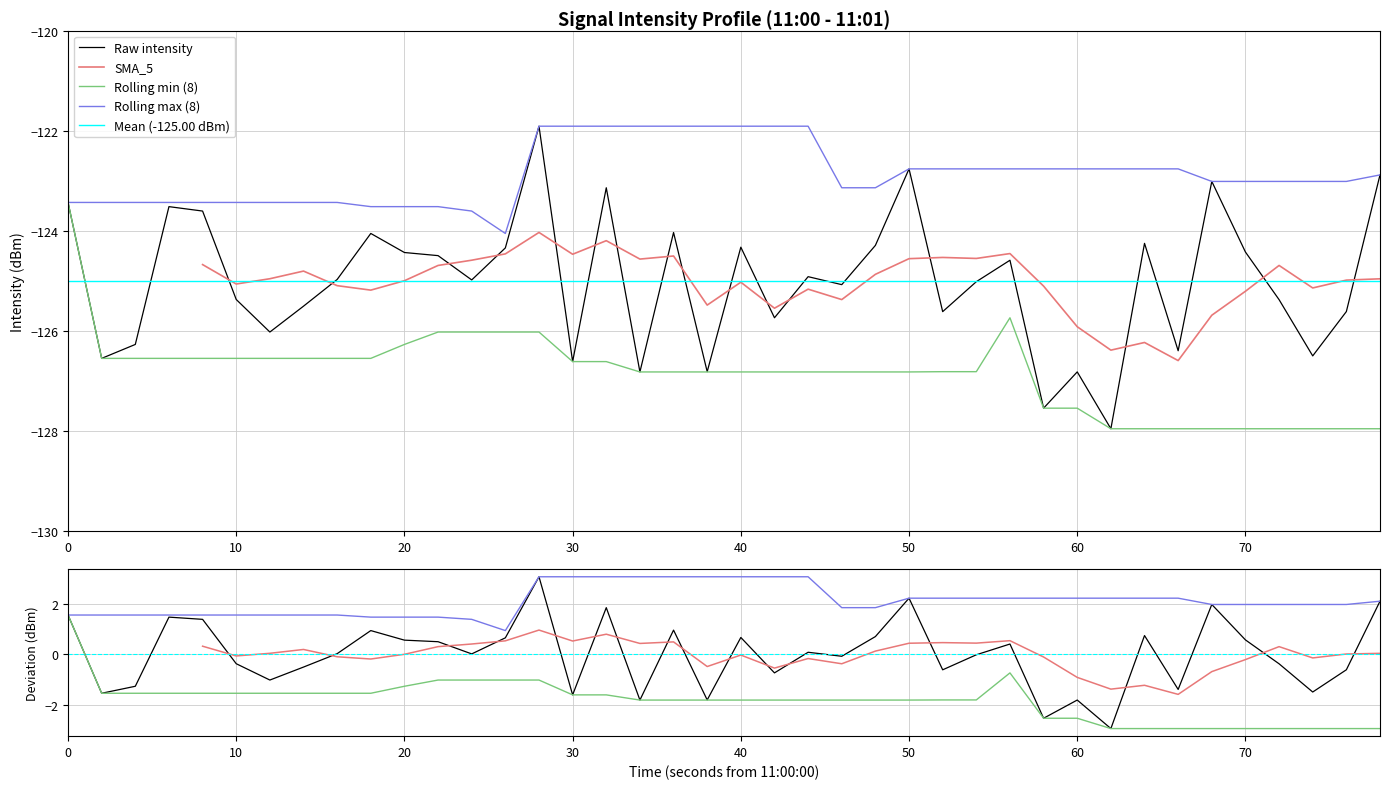

The Rolling min (8) series shows -224.9 at 50. True or false?

False